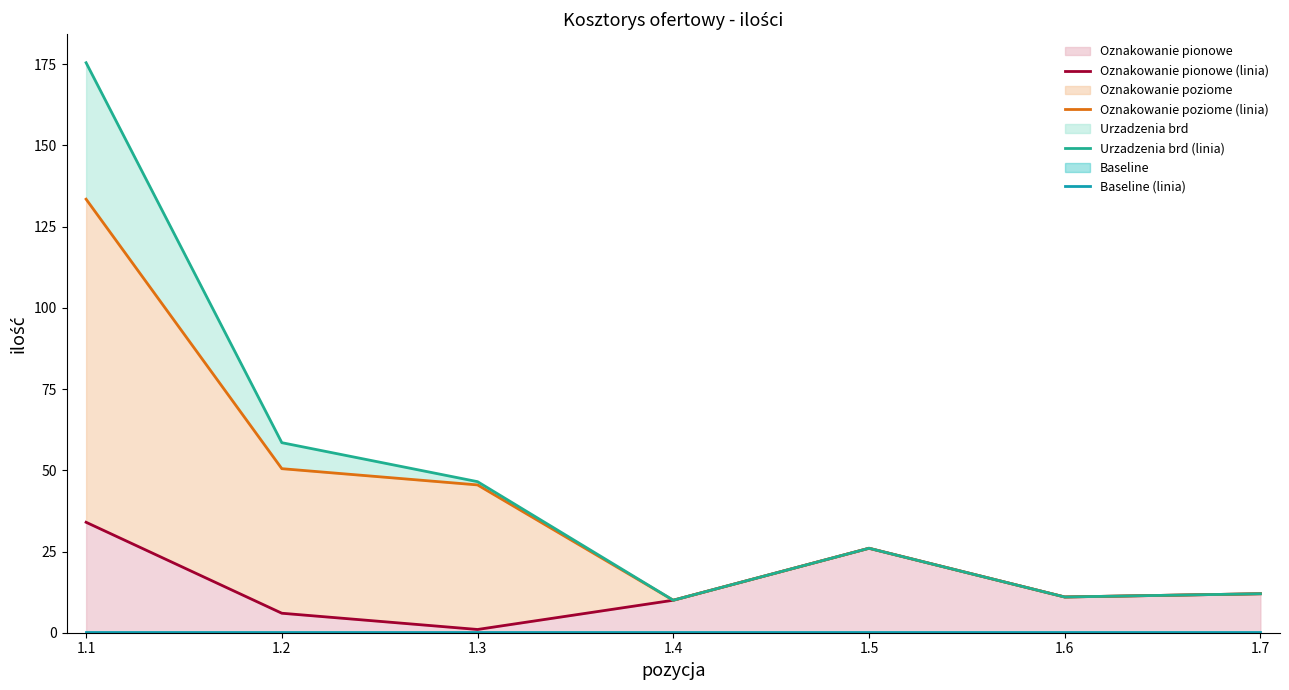

Which series has the widest spread of values?

Urzadzenia brd (linia)